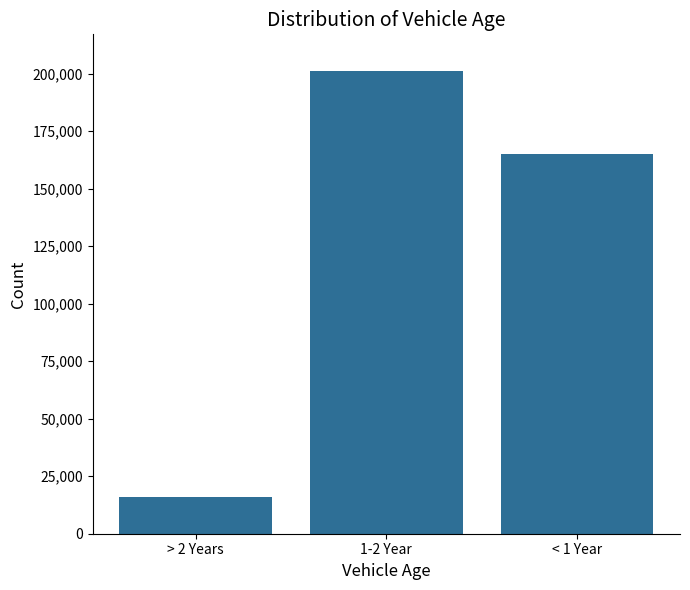

Rank the categories by value from lowest to highest.

> 2 Years, < 1 Year, 1-2 Year